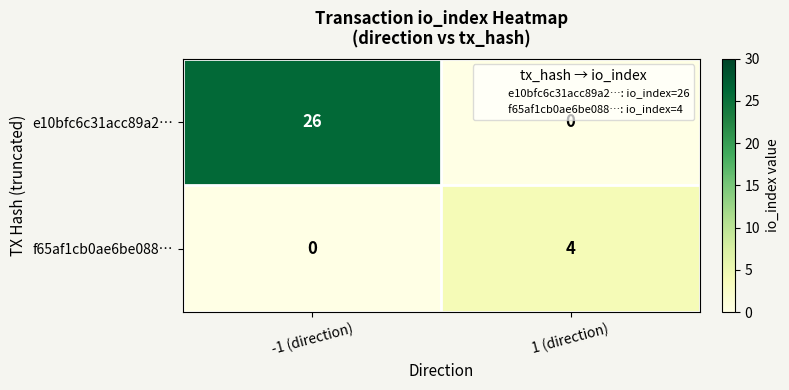

At which category does the chart reach its peak across all series?

-1 (direction)